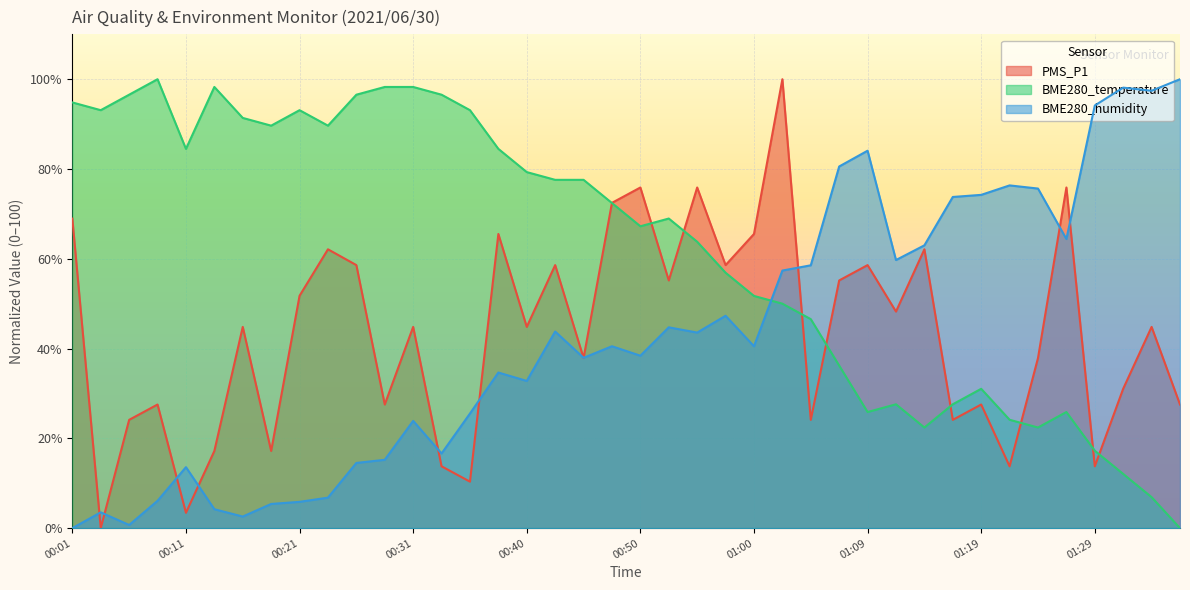

What is the difference between the PMS_P1 values at 00:16 and 01:12?

3.4